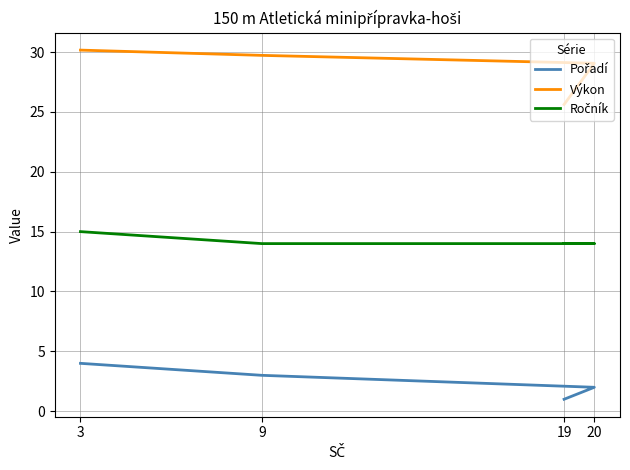

True or false: Ročník has a value of 22.8 at 19.

False